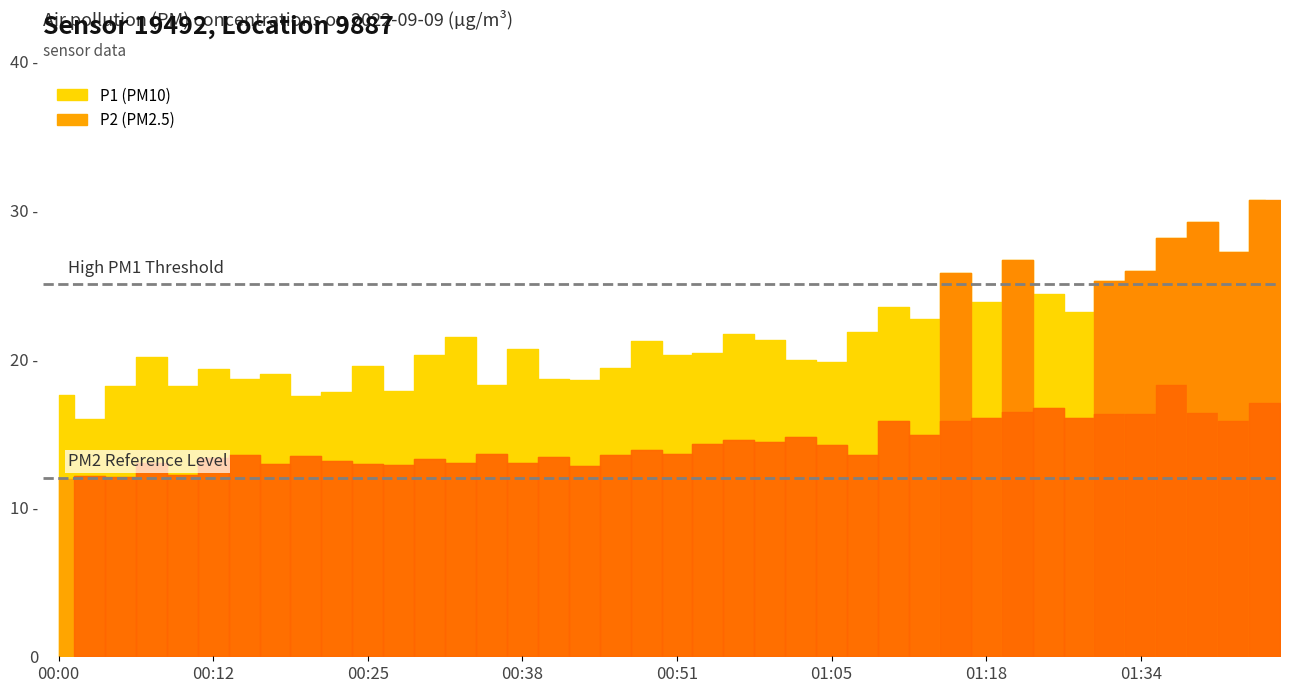

What is the difference between the maximum and minimum values in the P1 series?

14.7